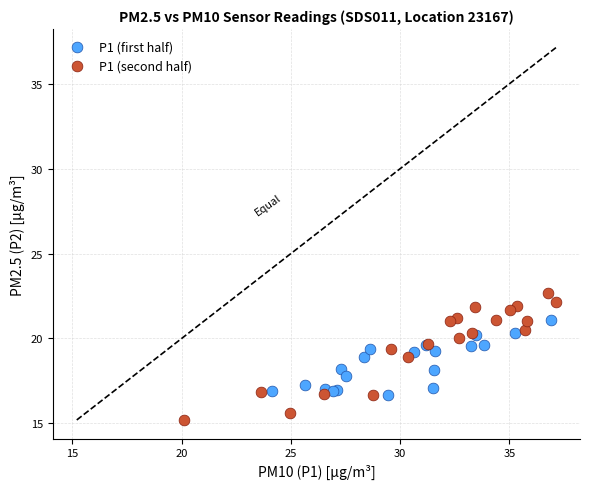

Which series contains the highest Y value?

P1 (second half)